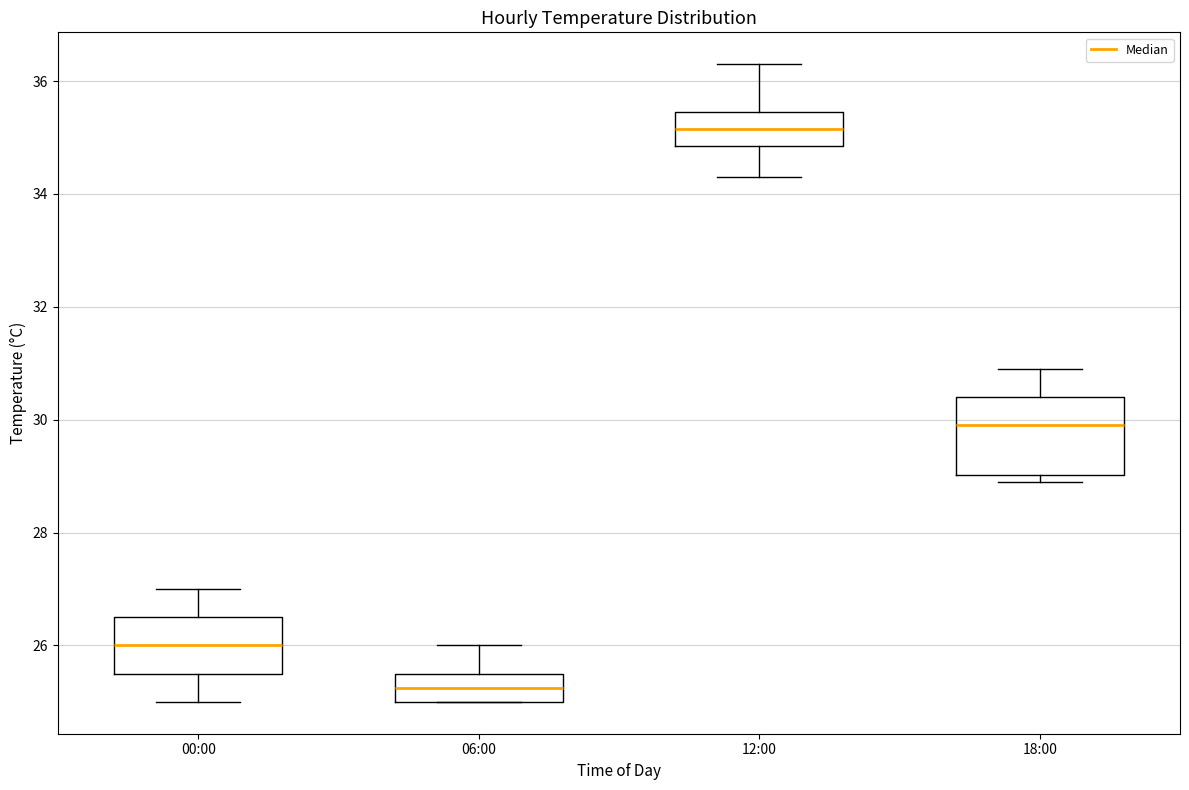

Which box has the lowest median line?

06:00